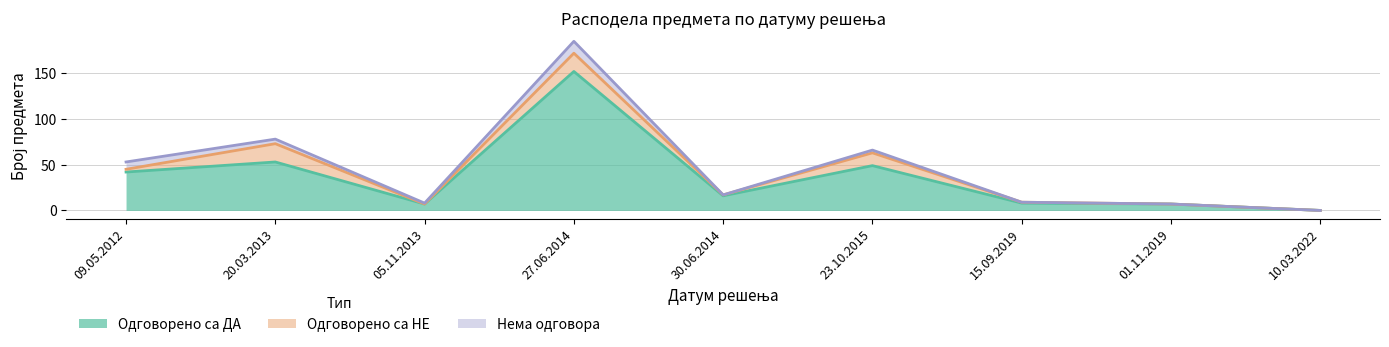

What is the sum of the Одговорено са НЕ values at 09.05.2012 and 10.03.2022?

3